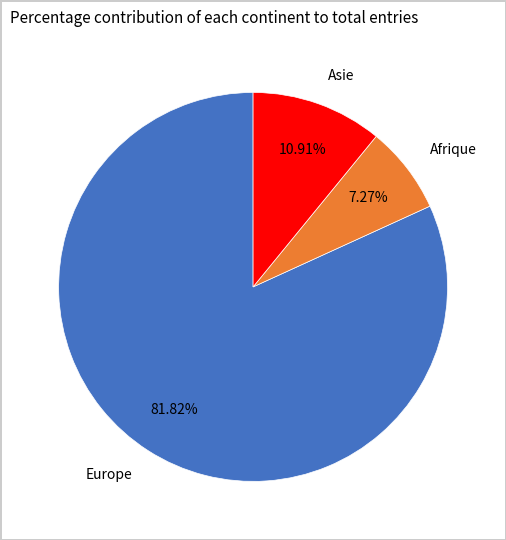

Is the sum of Asie and Afrique greater than half?

No